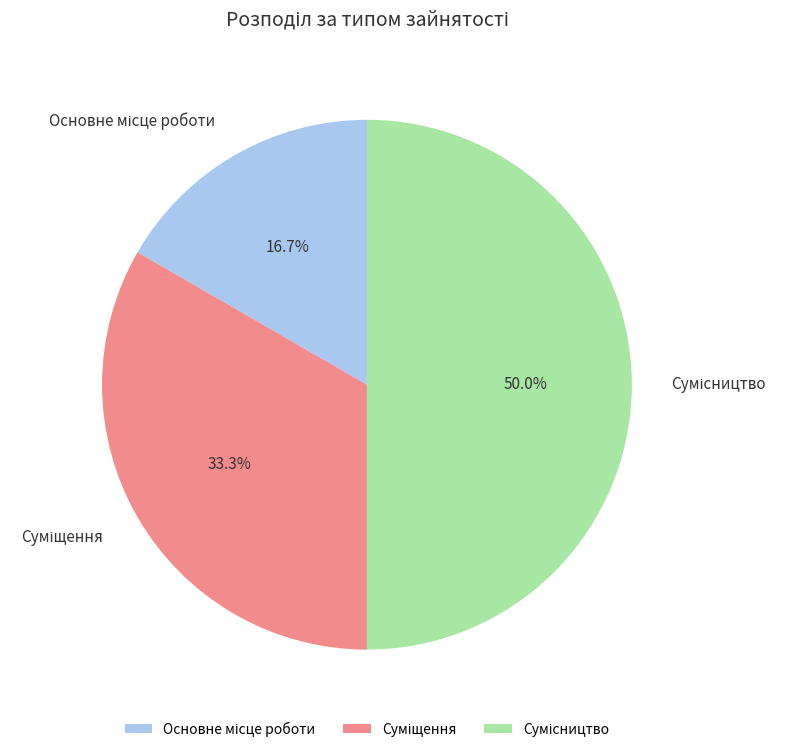

Does any single category account for the majority?

No